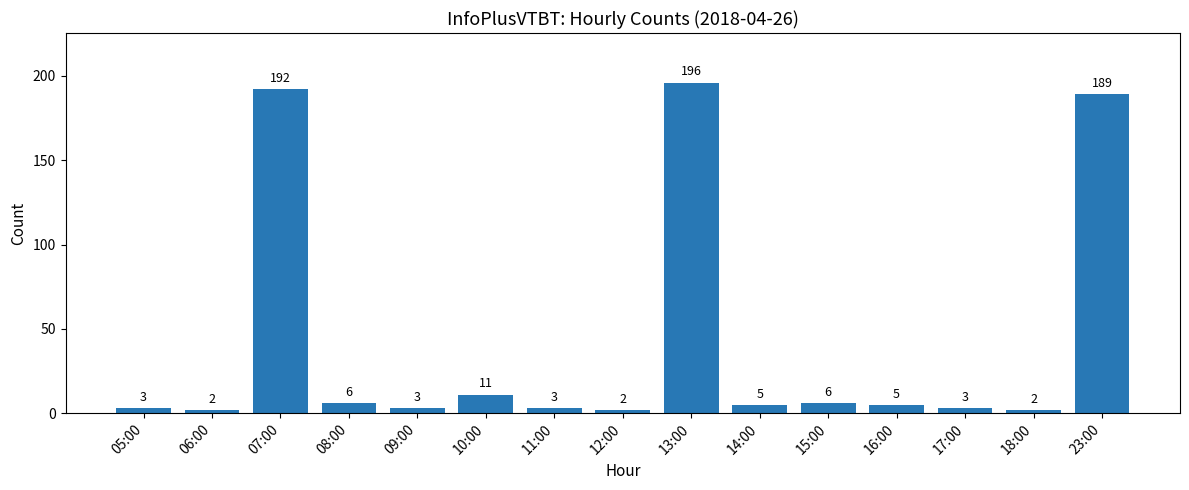

What is the difference between the values at 08:00 and 05:00?

3